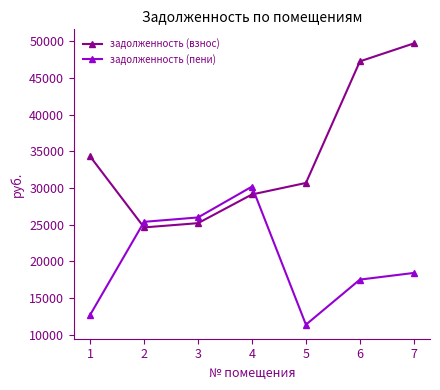

What is the difference between the highest and lowest values at 4?

1069.7